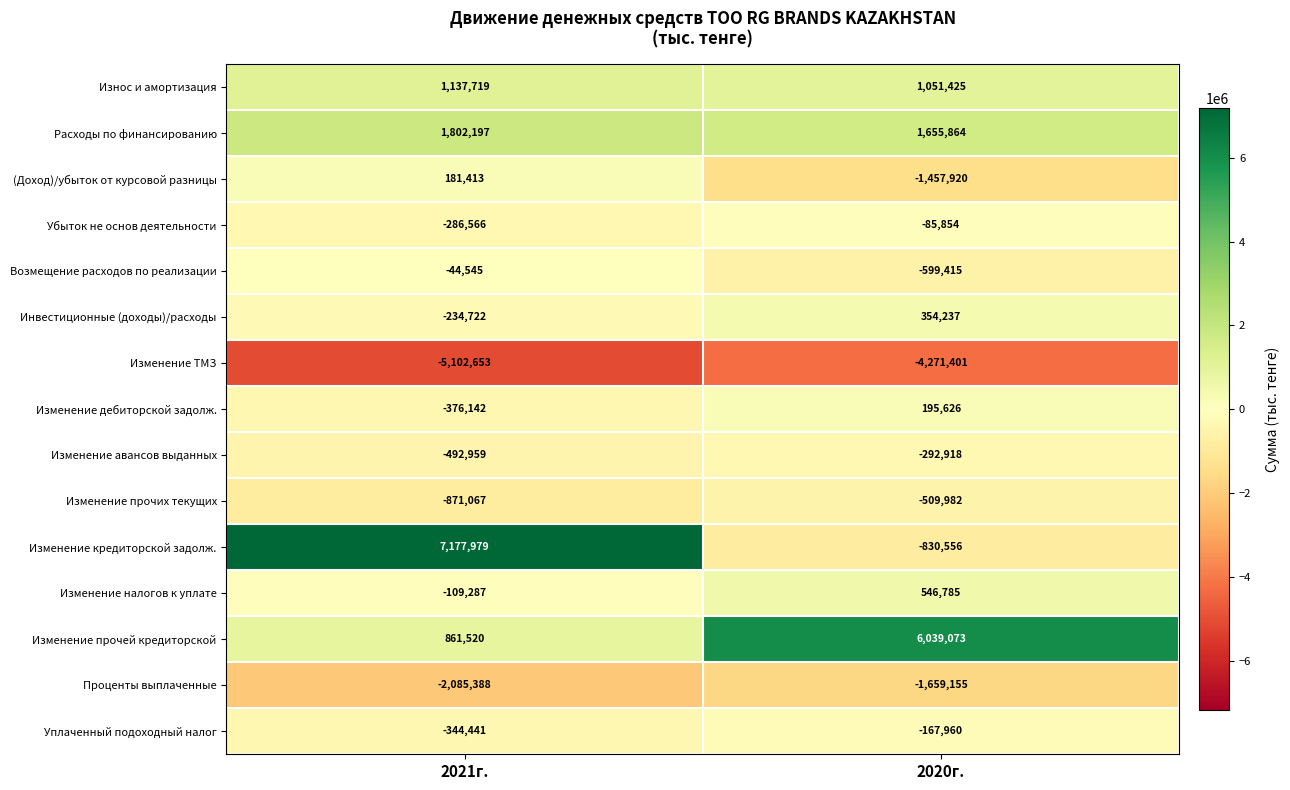

Rank the series by their maximum value, from highest to lowest.

Изменение кредиторской задолж., Изменение прочей кредиторской, Расходы по финансированию, Износ и амортизация, Изменение налогов к уплате, Инвестиционные (доходы)/расходы, Изменение дебиторской задолж., (Доход)/убыток от курсовой разницы, Возмещение расходов по реализации, Убыток не основ деятельности, Уплаченный подоходный налог, Изменение авансов выданных, Изменение прочих текущих, Проценты выплаченные, Изменение ТМЗ